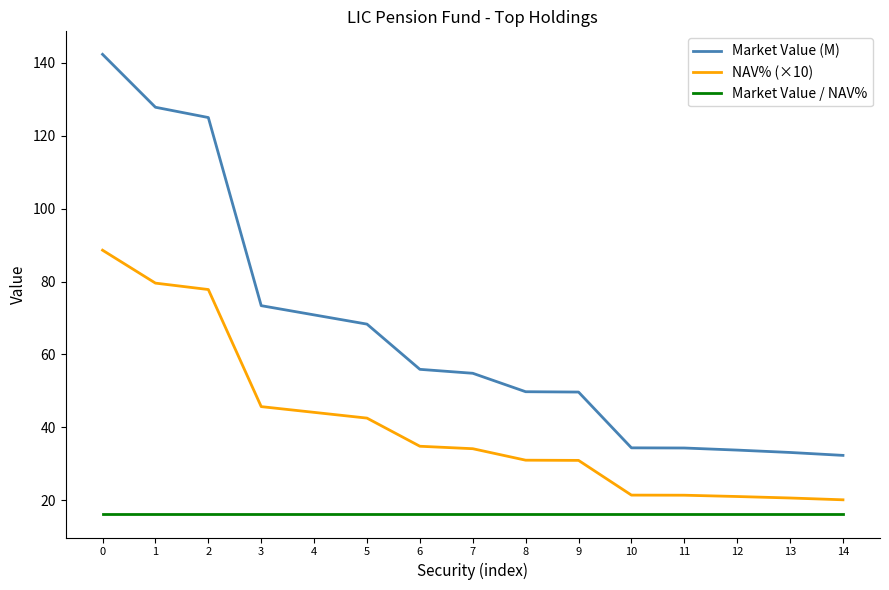

The value of Market Value (M) at 2 is 209.6. True or false?

False